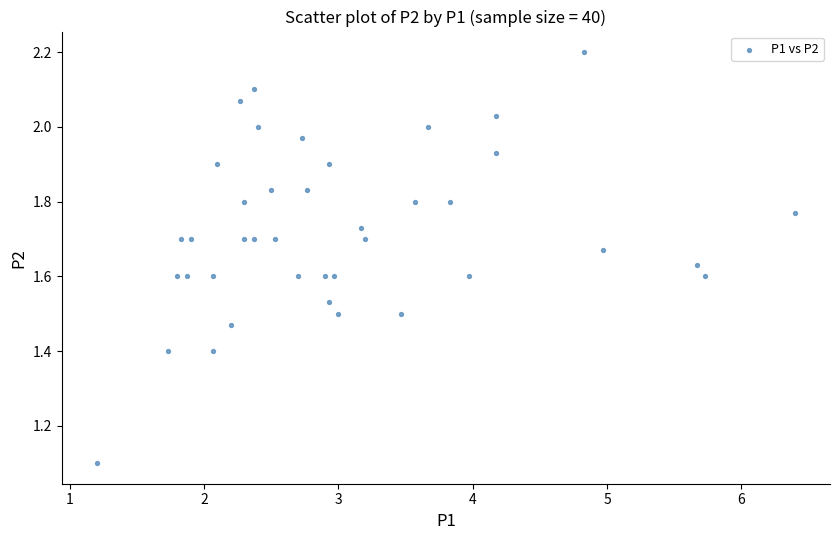

What is the range of X values (max minus min)?

5.2